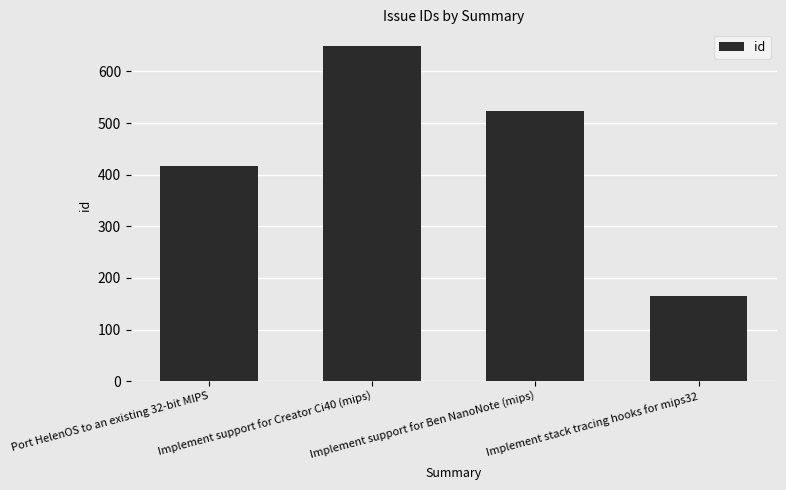

How many bars are there in total?

4